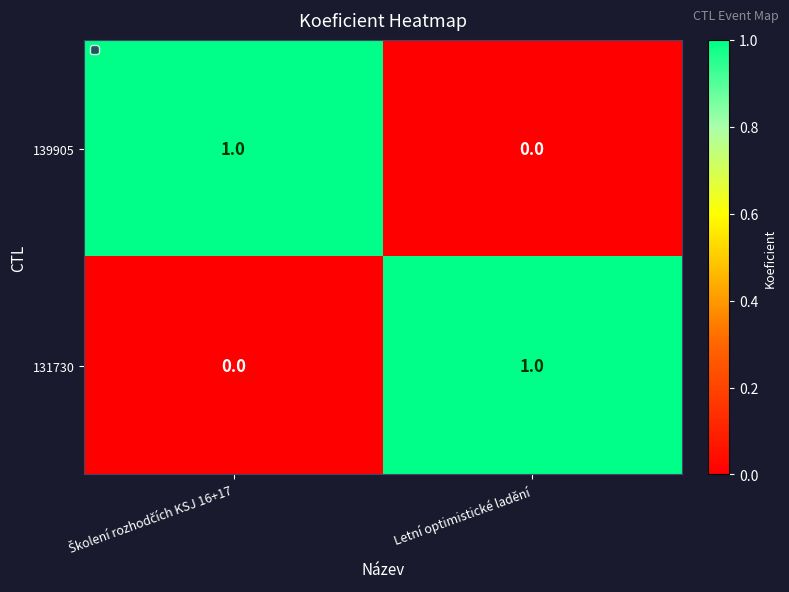

Count the number of data series in this chart.

2